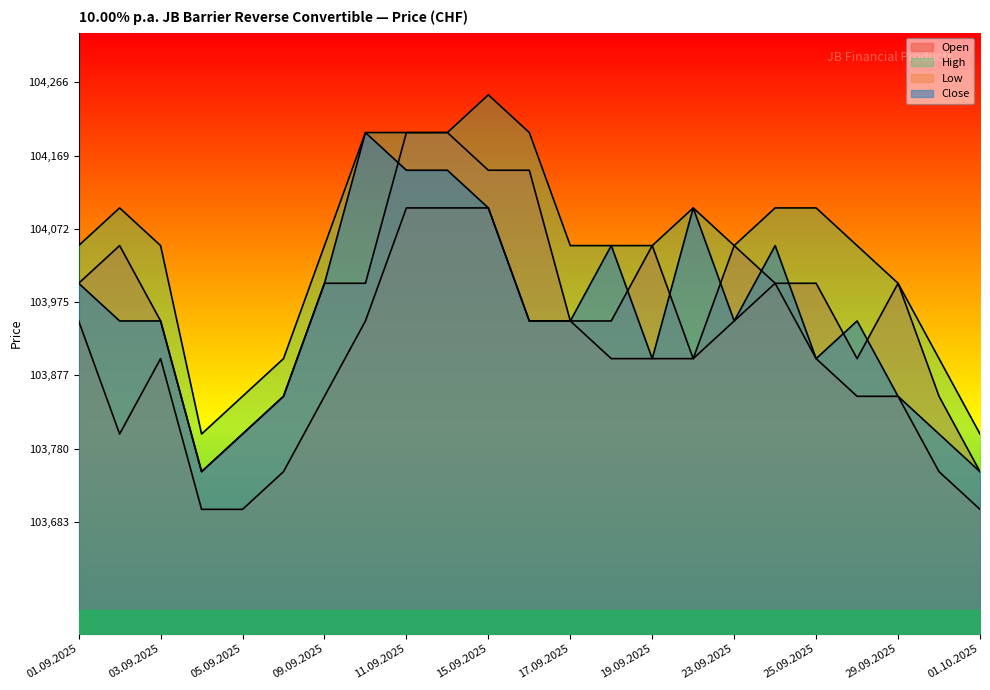

Which label corresponds to the largest value in the chart?

15.09.2025